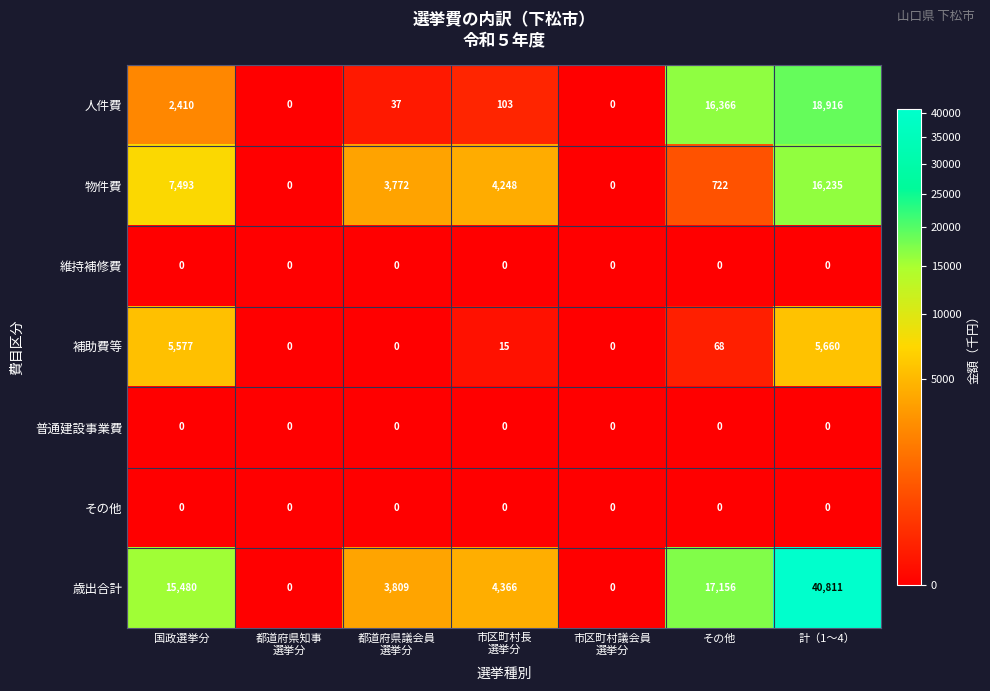

Where is 補助費等 nearest to the value 2830?

国政選挙分